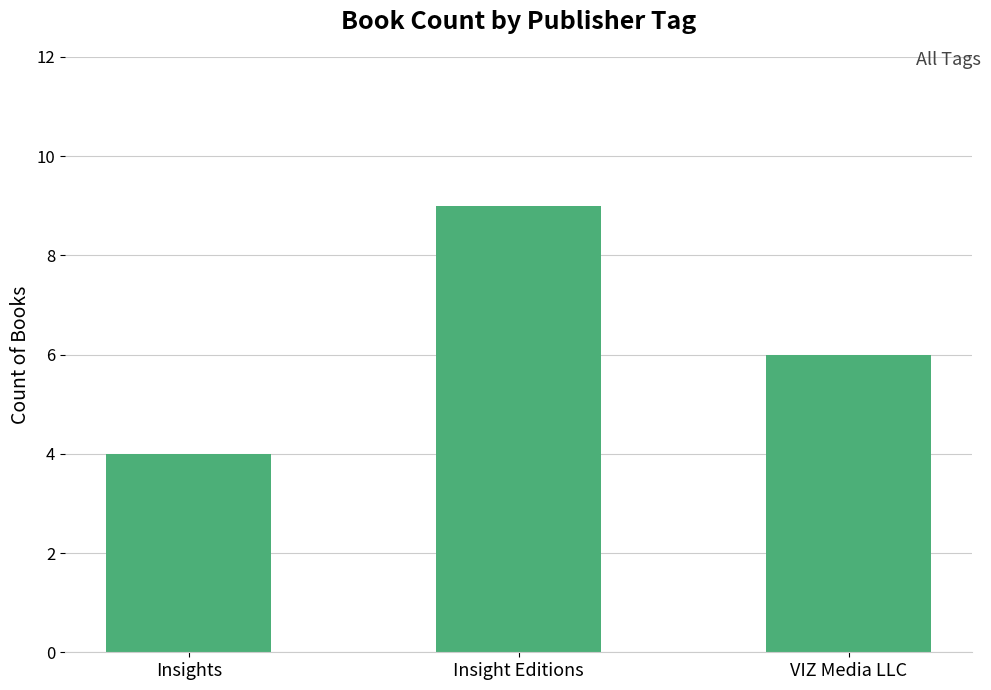

What is the approximate value at Insight Editions?

9